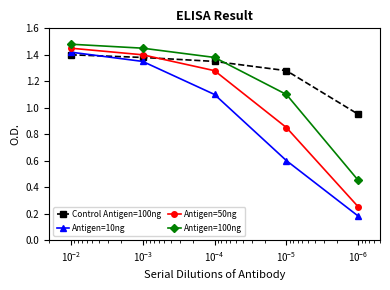

What is the minimum value for Antigen=100ng?

0.5